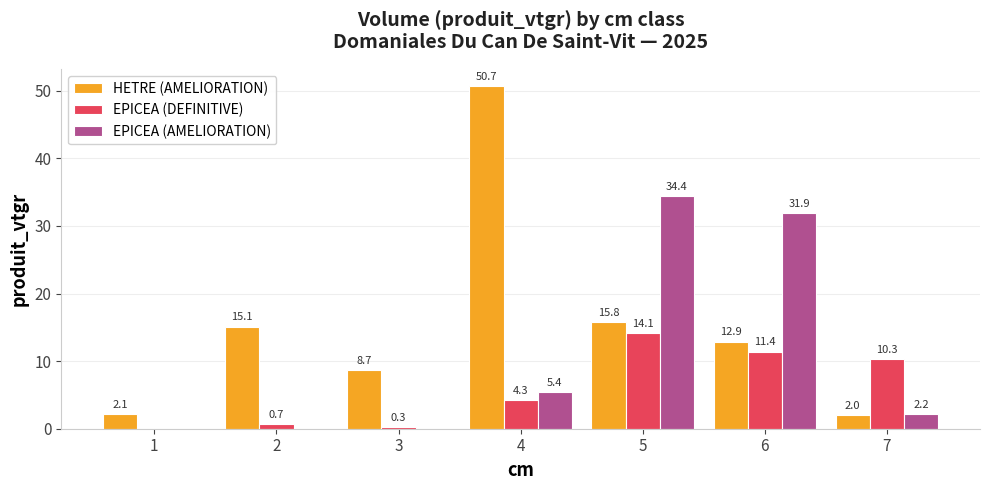

What is the approximate value of EPICEA (DEFINITIVE) at 6?

11.4